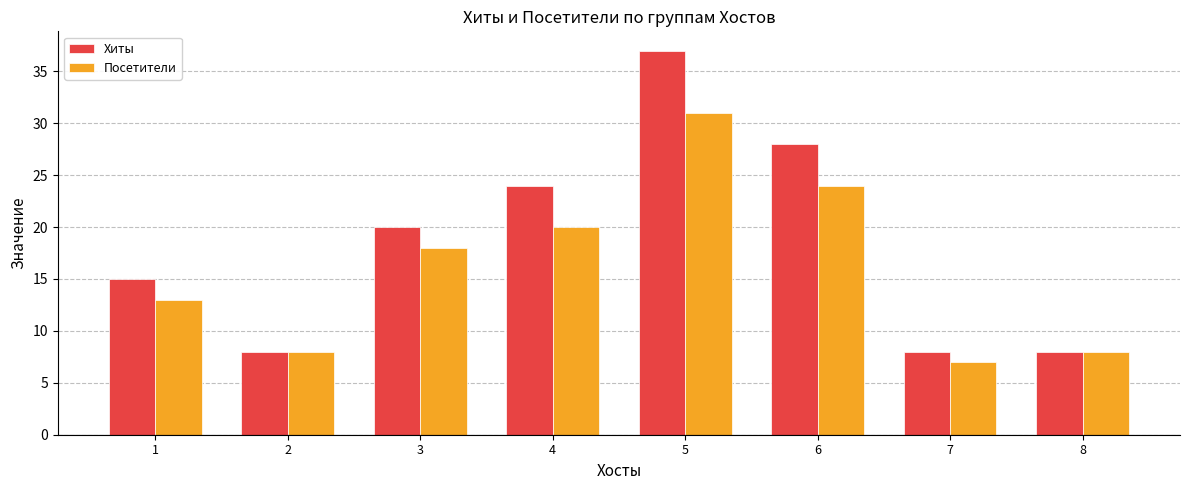

Which series changed the most between 3 and 5?

Хиты